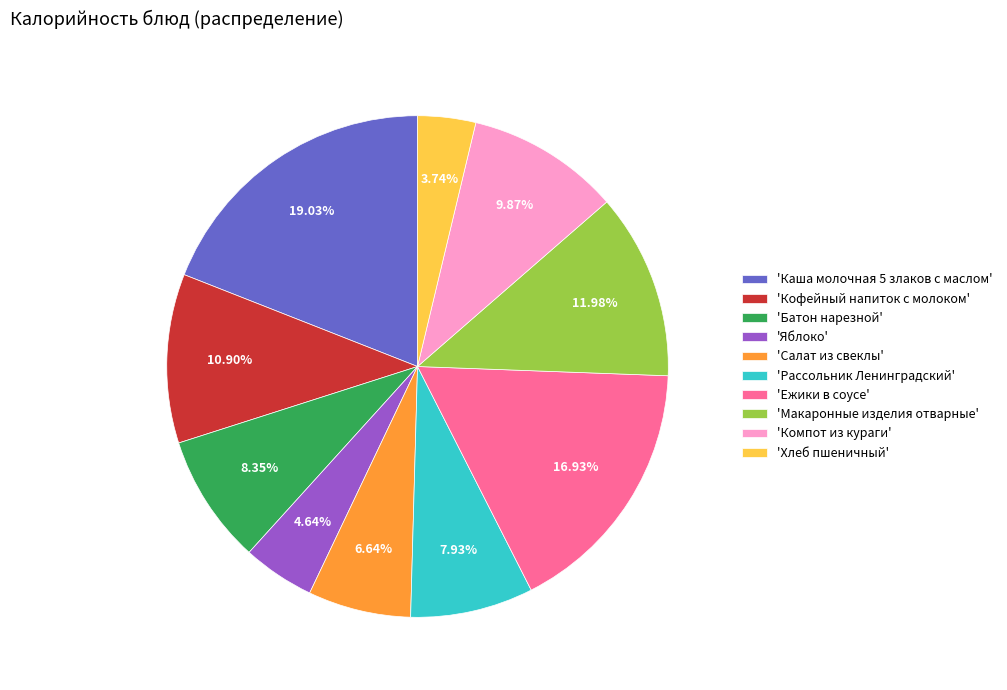

Which category has the biggest portion of the pie?

'Каша молочная 5 злаков с маслом'